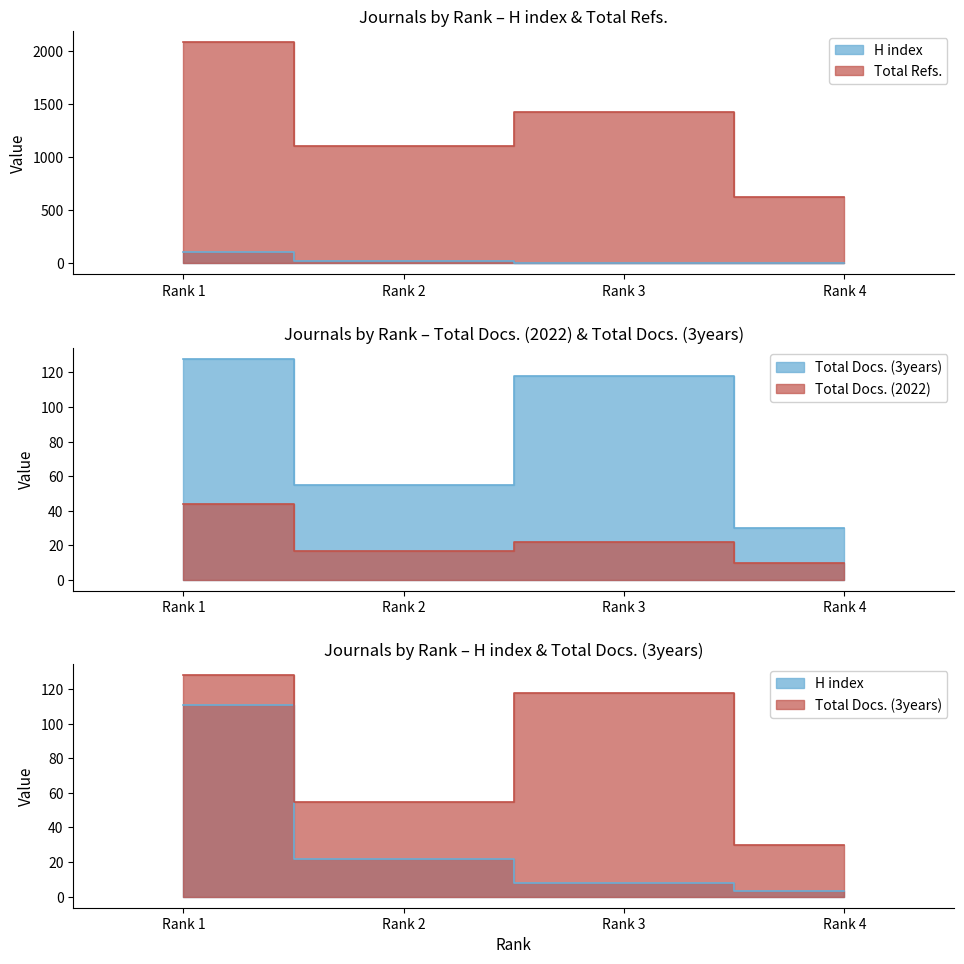

In Total Docs. (2022), how many points are lower than both neighbors (excluding endpoints)?

1